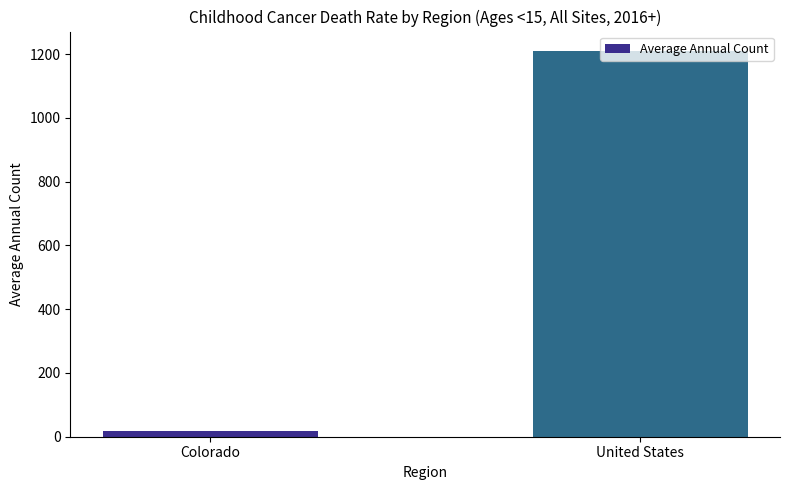

What is the label of the 2nd bar from the left?

United States